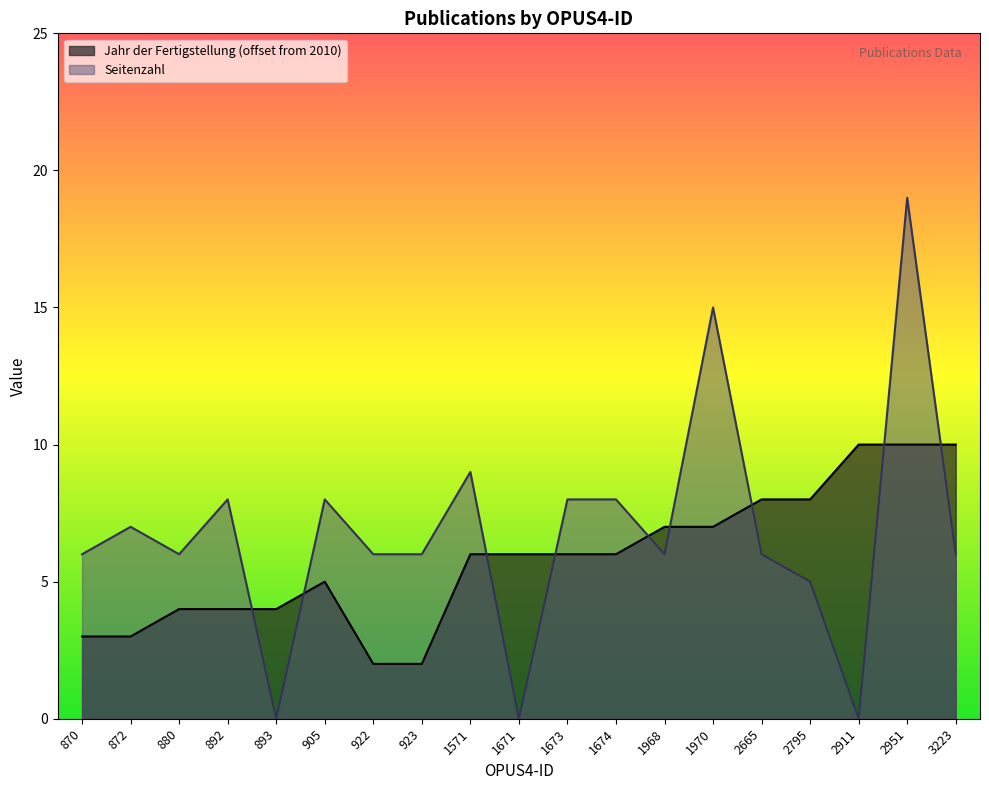

At 1674, list the series in order from smallest to largest.

Jahr der Fertigstellung (offset from 2010), Seitenzahl